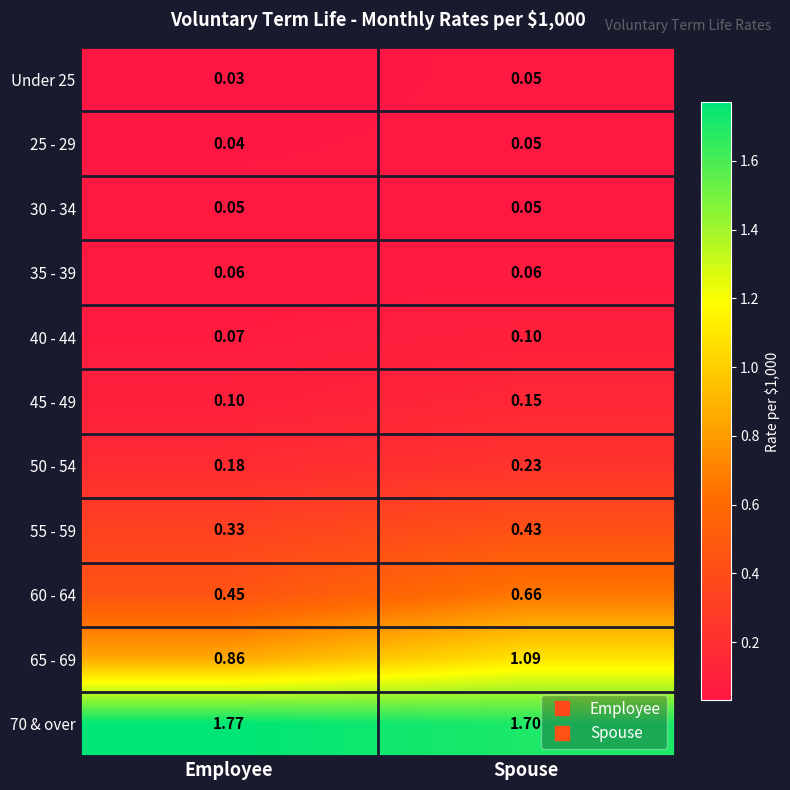

Where is 25 - 29 nearest to the value 0?

Employee